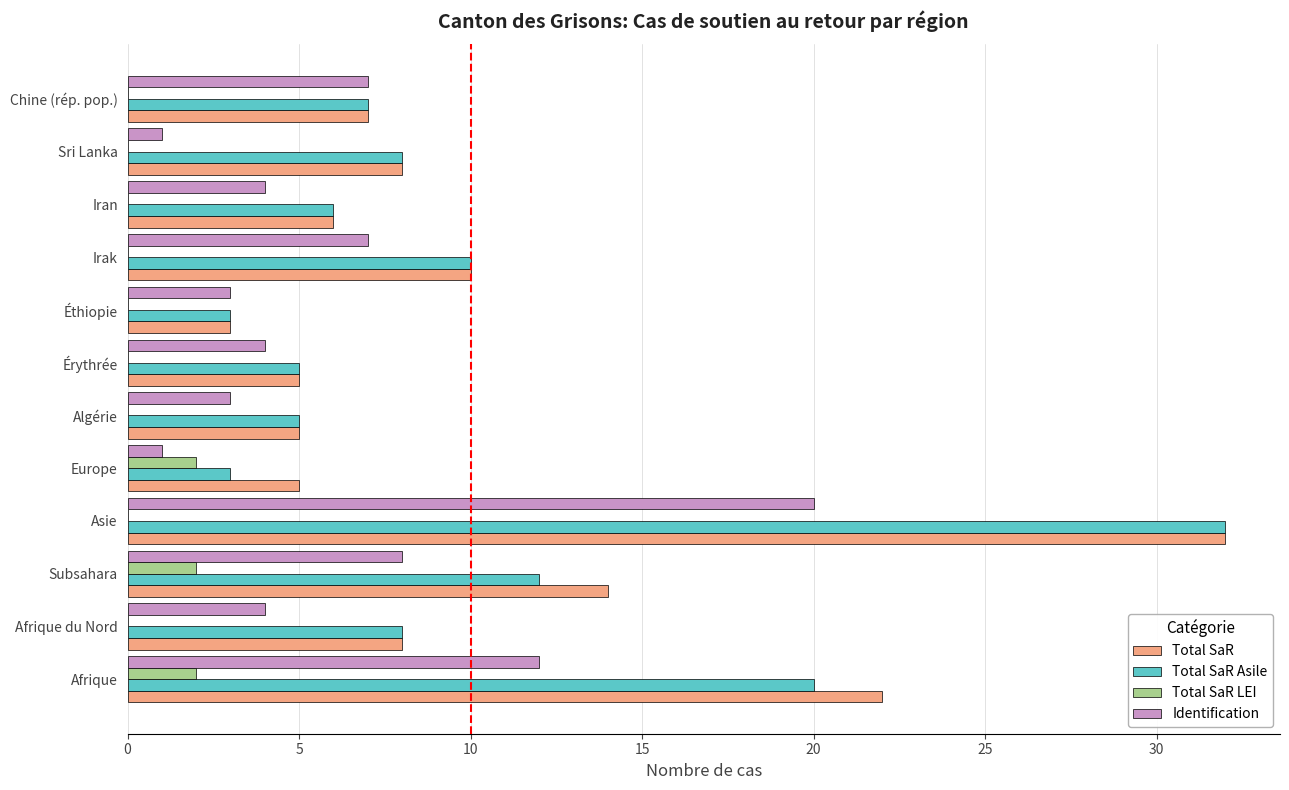

Where is Total SaR Asile nearest to the value 17?

Afrique